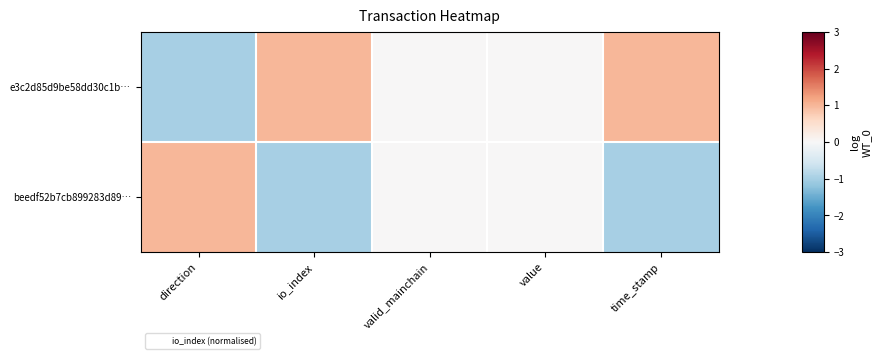

Between io_index and time_stamp, which is larger?

io_index